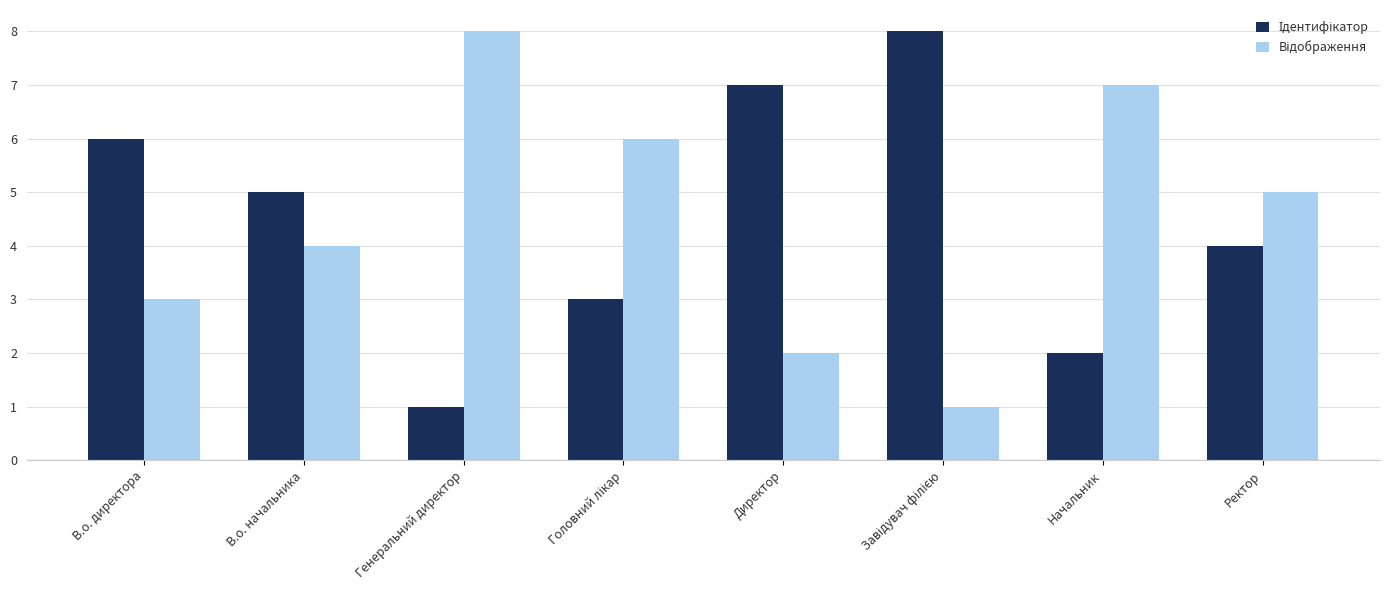

What is the total value across all series at Директор?

9